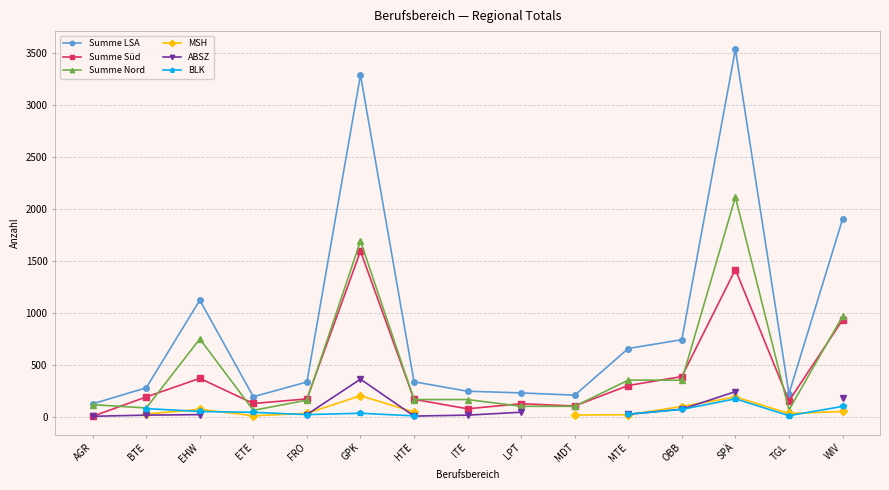

Where is Summe Süd nearest to the value 802?

WIV